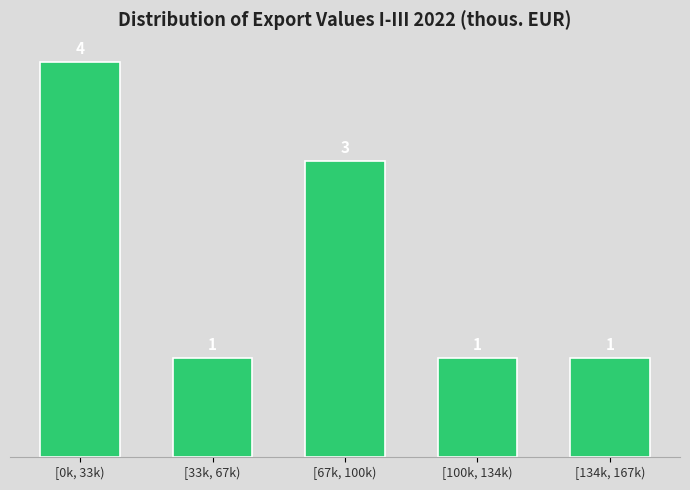

Reading right to left, extract all data points from this chart.

[134k, 167k)=1	[100k, 134k)=1	[67k, 100k)=3	[33k, 67k)=1	[0k, 33k)=4